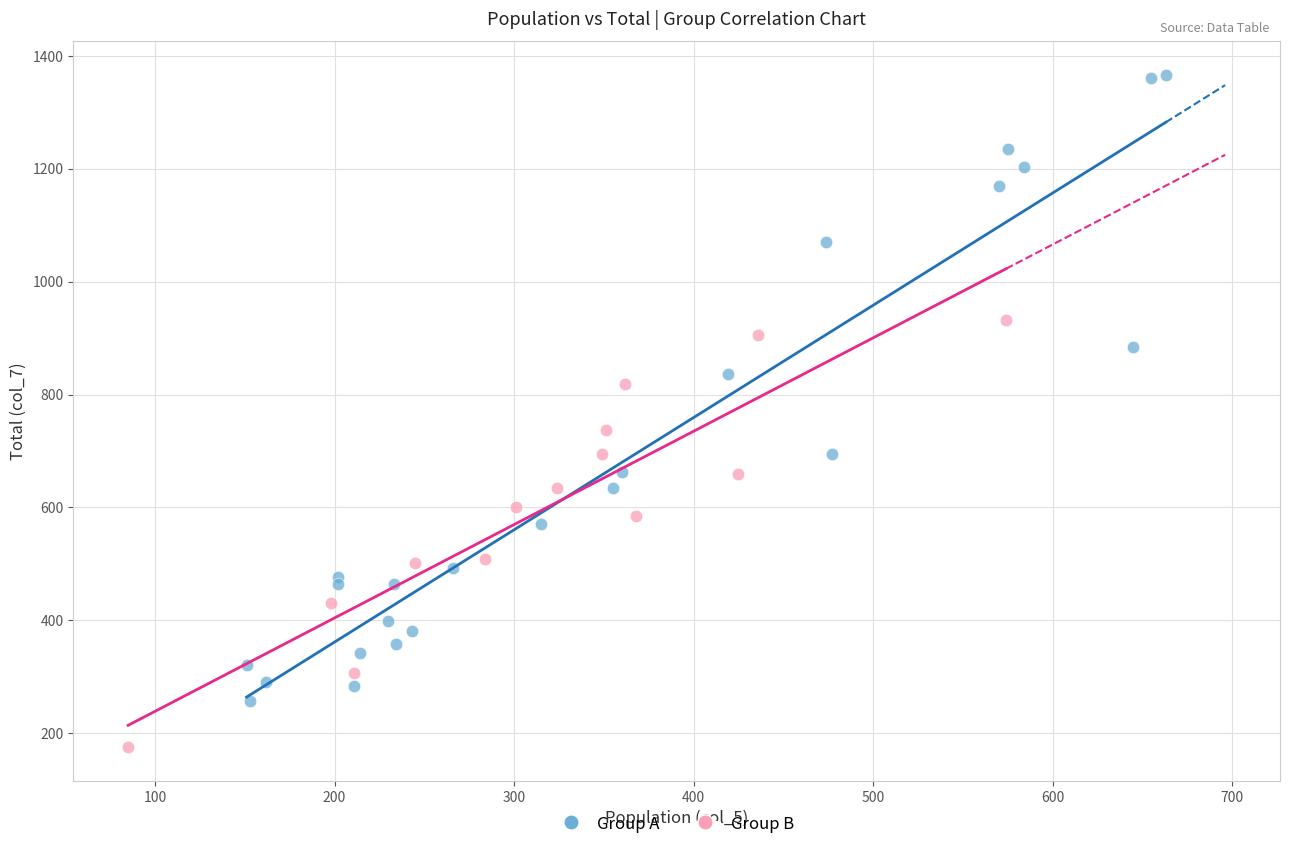

Which series reaches the minimum Y coordinate?

Group B